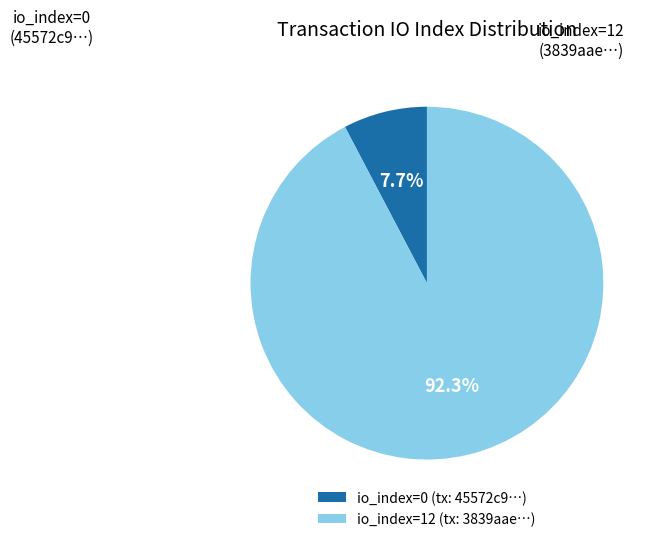

Which slice is the largest?

io_index=12